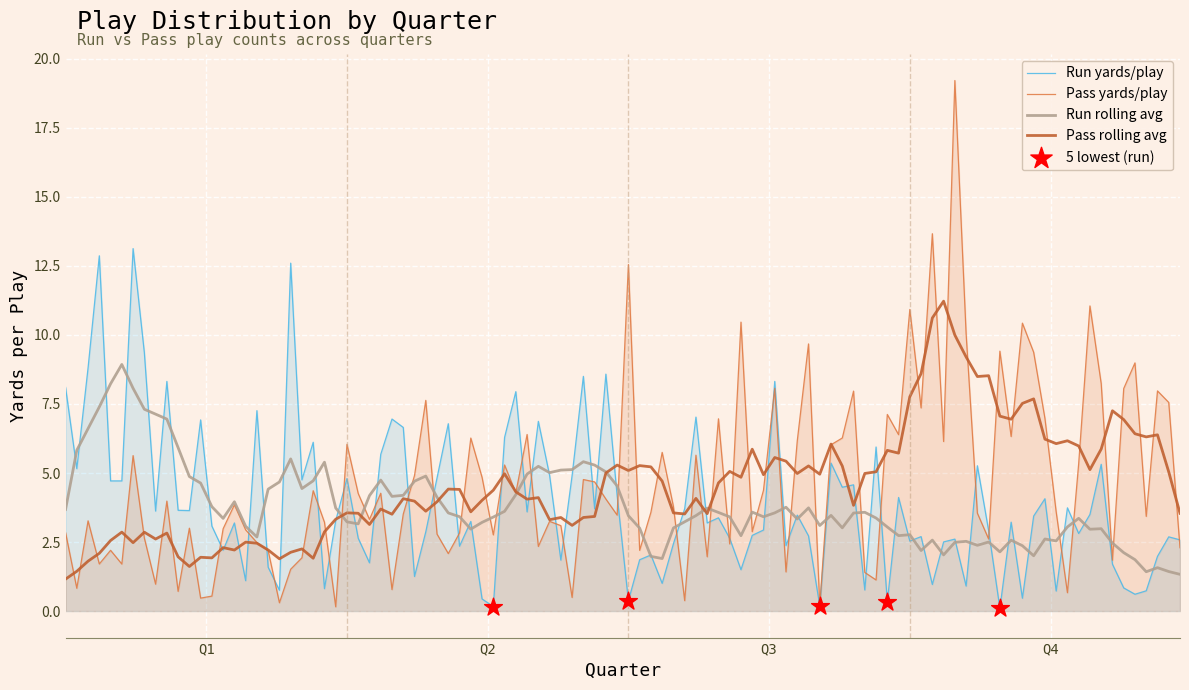

Which series has the largest range (max minus min)?

Pass yards/play